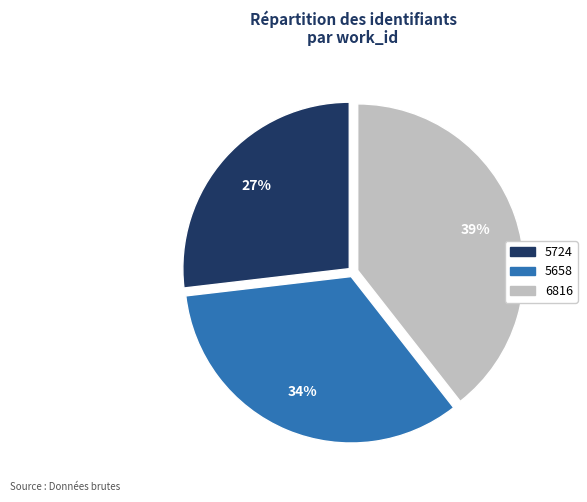

Which has a higher value, 5724 or 6816?

6816